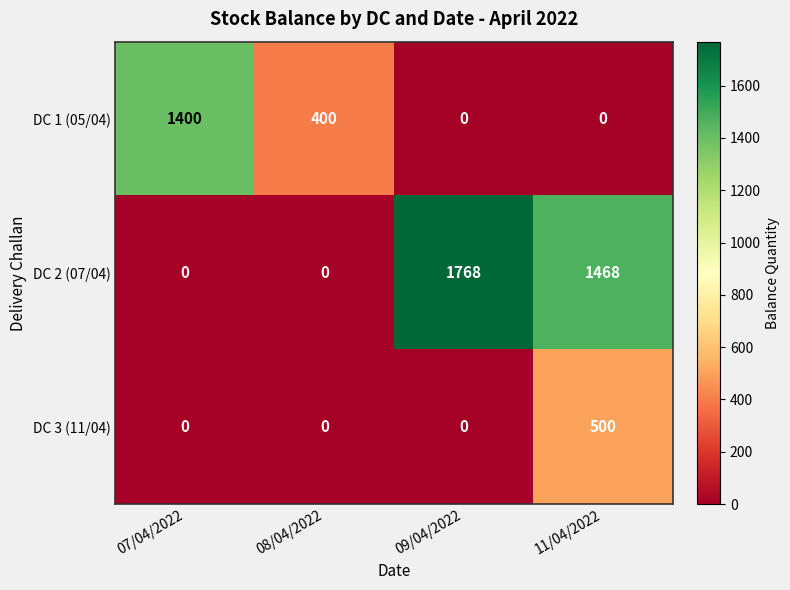

What is the spread (max minus min) of values at 08/04/2022?

400